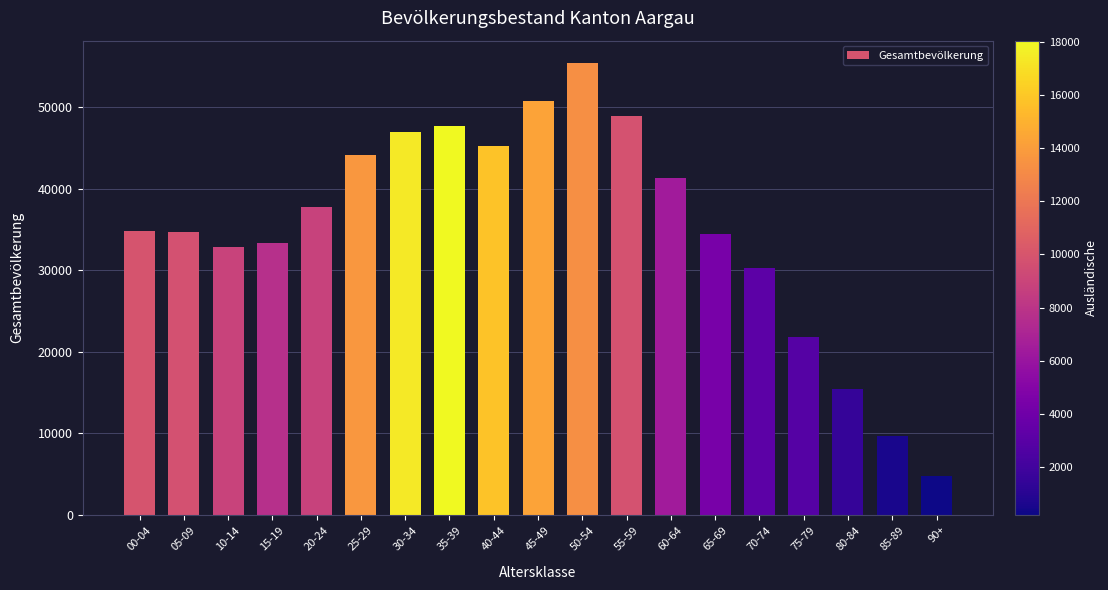

Read the value at 60-64, to the nearest 10.

41340